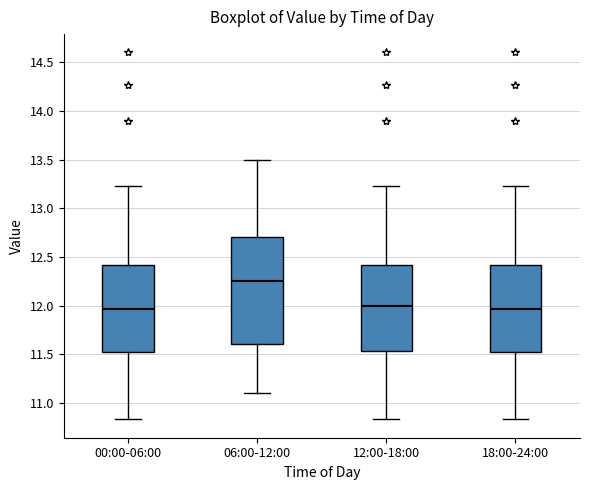

Reading left to right, transcribe this box plot: for each box, give where its median line is, the range the box spans, and where its two whiskers end, as read against the y-axis. The values are not printed on the chart, so give them approximately, as read against the axis.

00:00-06:00: median 11.95, box 11.50 to 12.40, whiskers 10.85 to 13.25
06:00-12:00: median 12.25, box 11.60 to 12.70, whiskers 11.10 to 13.50
12:00-18:00: median 12.00, box 11.55 to 12.40, whiskers 10.85 to 13.25
18:00-24:00: median 11.95, box 11.50 to 12.40, whiskers 10.85 to 13.25